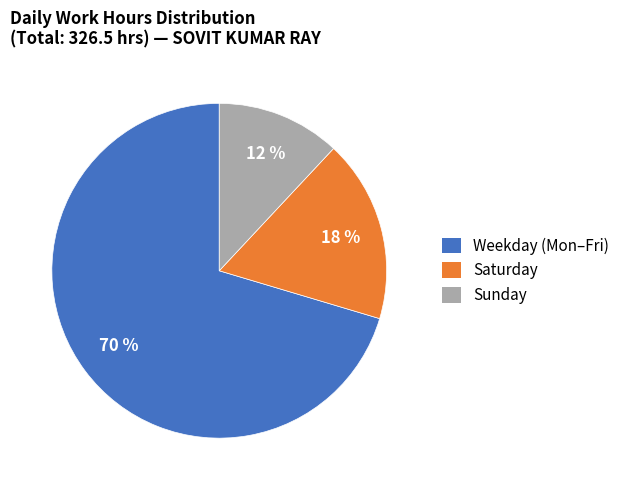

To the nearest percent, what is the difference between the largest and smallest slice percentages?

58%